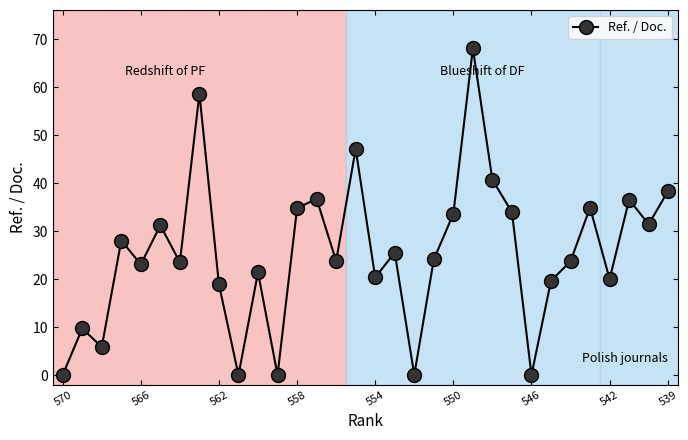

What is the difference between the second highest and second lowest values?

58.6